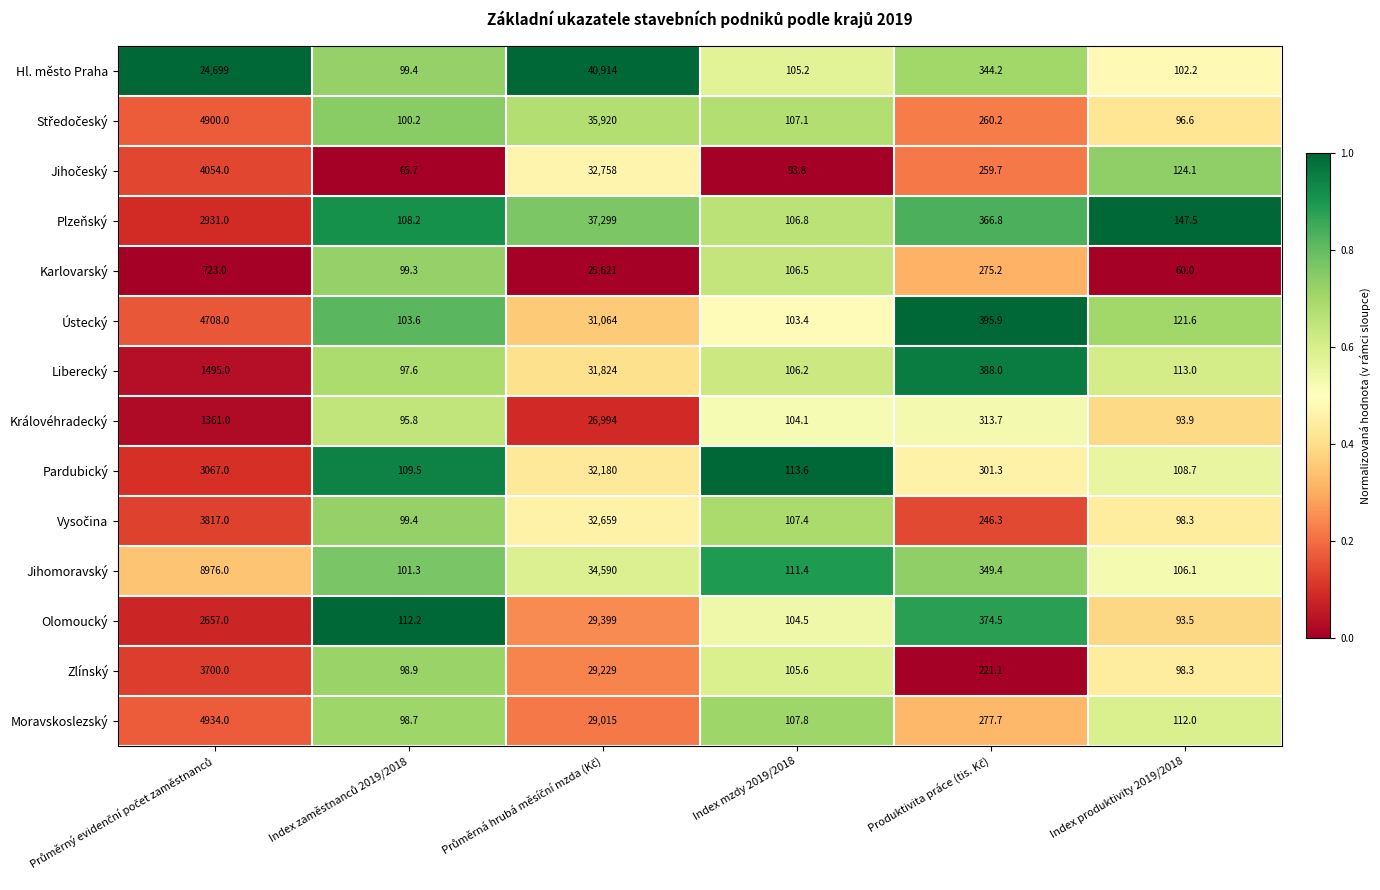

What is the difference between the maximum and minimum values in the Moravskoslezský series?

28916.3